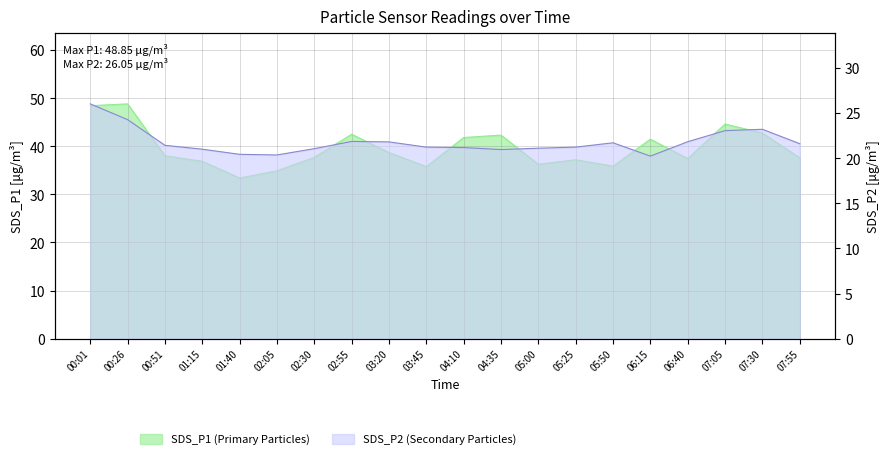

What is the label of the 7th point from the right?

05:25